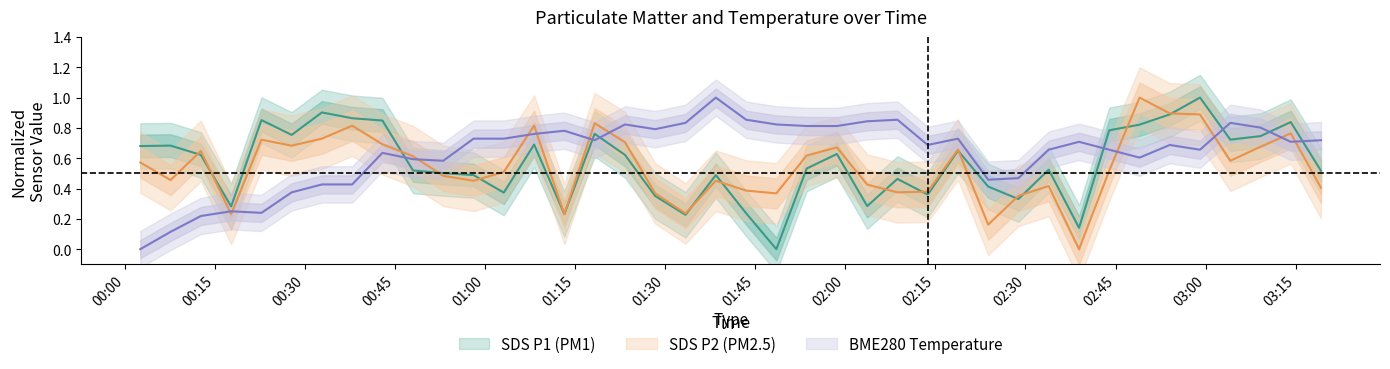

How many interior local peaks does the SDS_P1 series have?

12